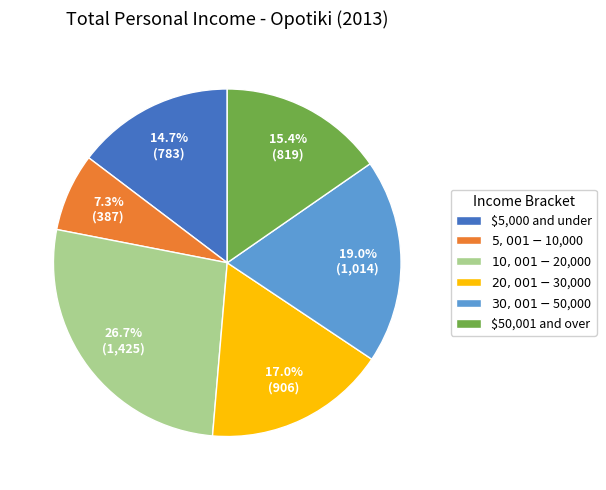

How many slices are in this pie chart?

6